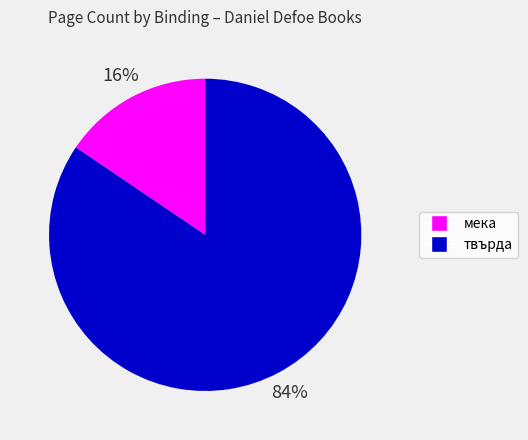

To the nearest percent, what is the average slice percentage?

50%